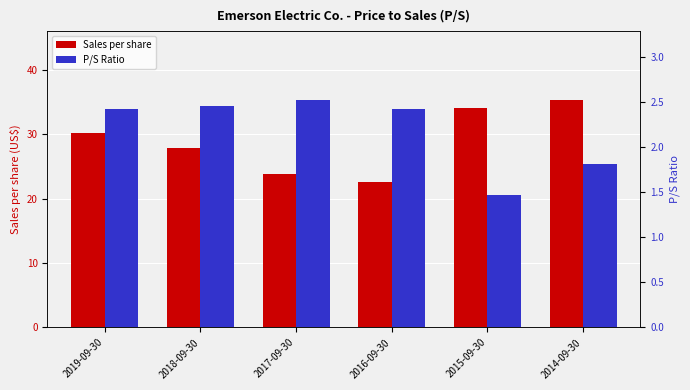

How many bars are there in total?

12